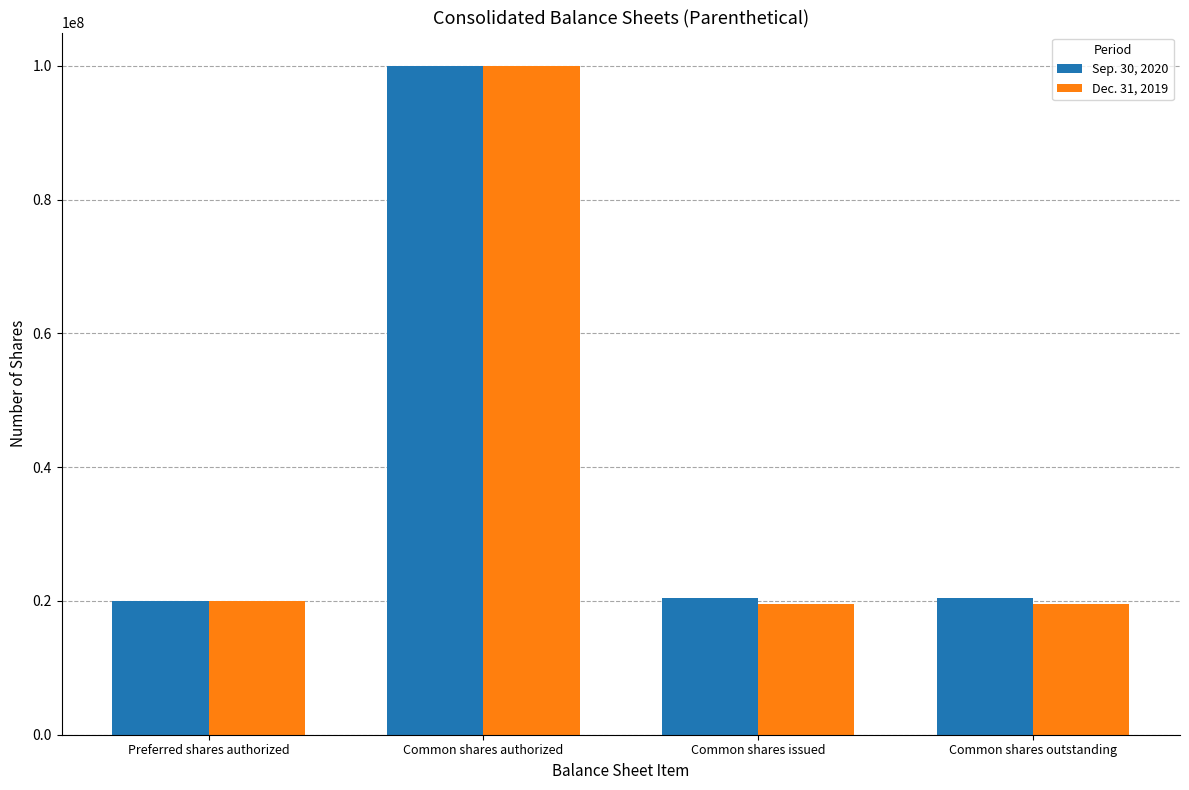

What is the value of the Dec. 31, 2019 bar at the 2nd from the left?

100000000